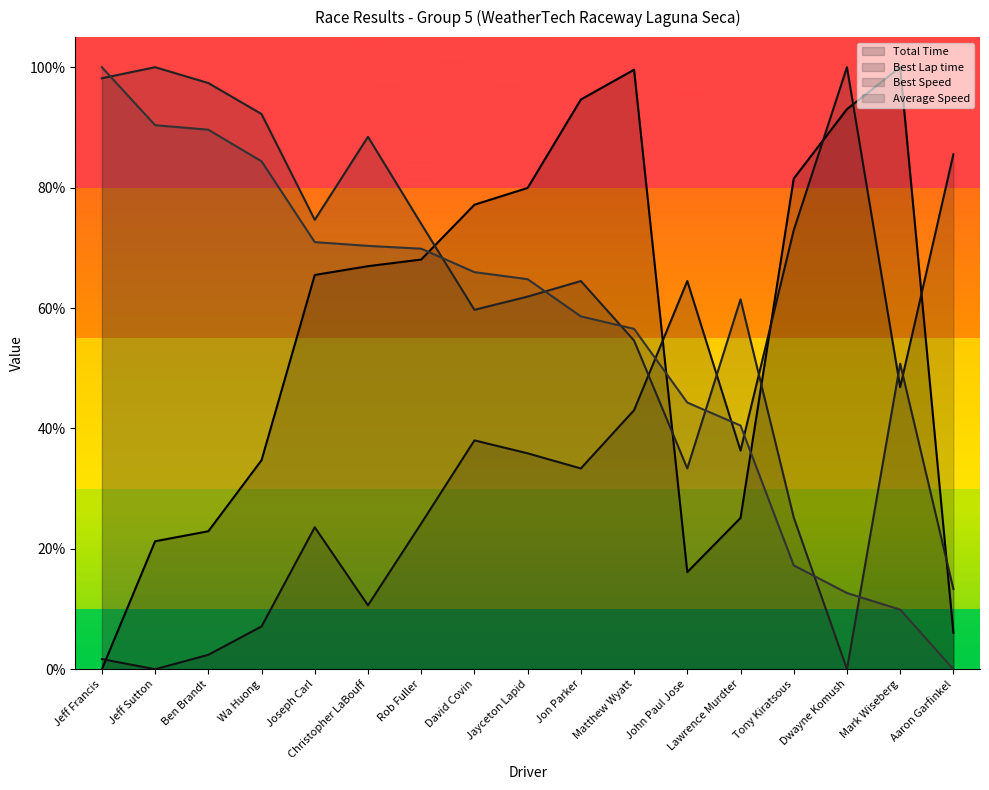

How many data points in Best Lap time are less than 35?

8